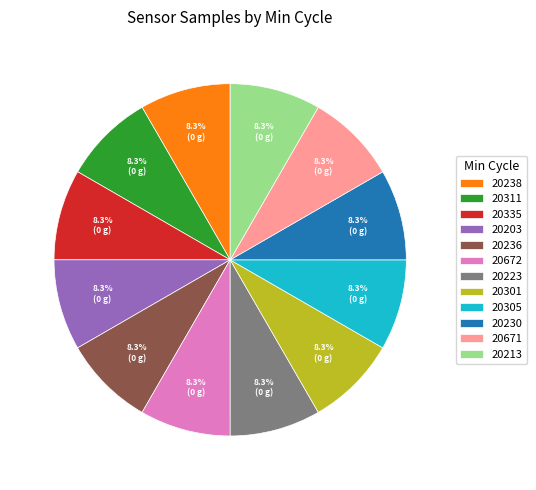

Combined, what portion of the pie is 20213 and 20230?

16.7%